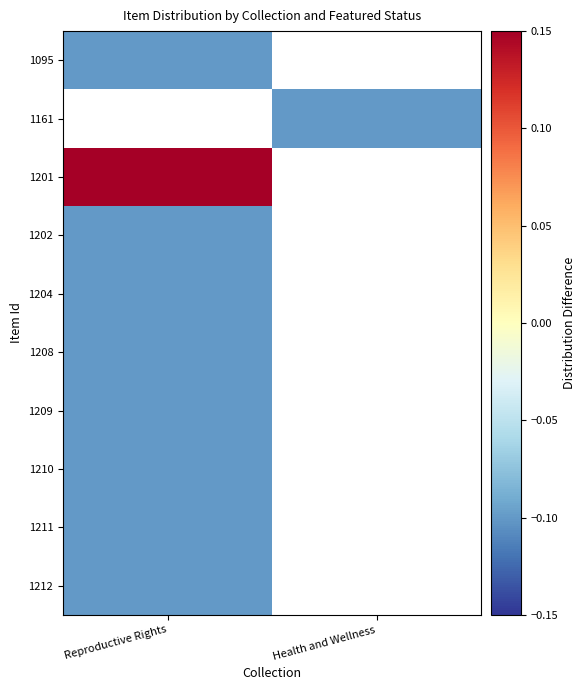

How many distinct data groups are displayed?

10